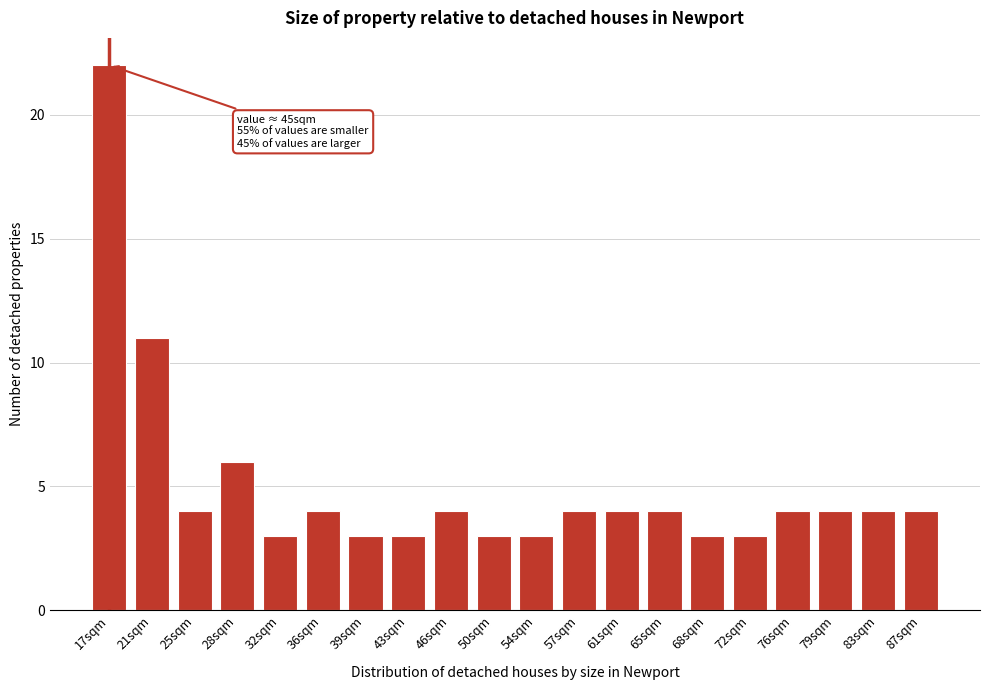

Reading left to right, extract all data points from this chart.

17sqm=22	21sqm=11	25sqm=4	28sqm=6	32sqm=3	36sqm=4	39sqm=3	43sqm=3	46sqm=4	50sqm=3	54sqm=3	57sqm=4	61sqm=4	65sqm=4	68sqm=3	72sqm=3	76sqm=4	79sqm=4	83sqm=4	87sqm=4